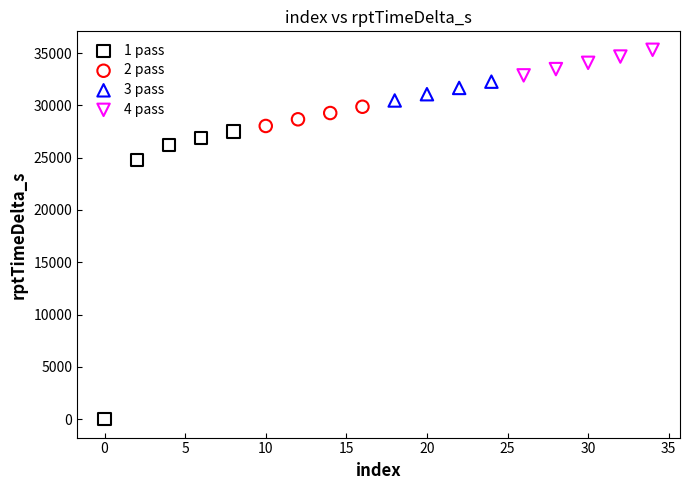

Which series has the widest spread of Y values?

1 pass